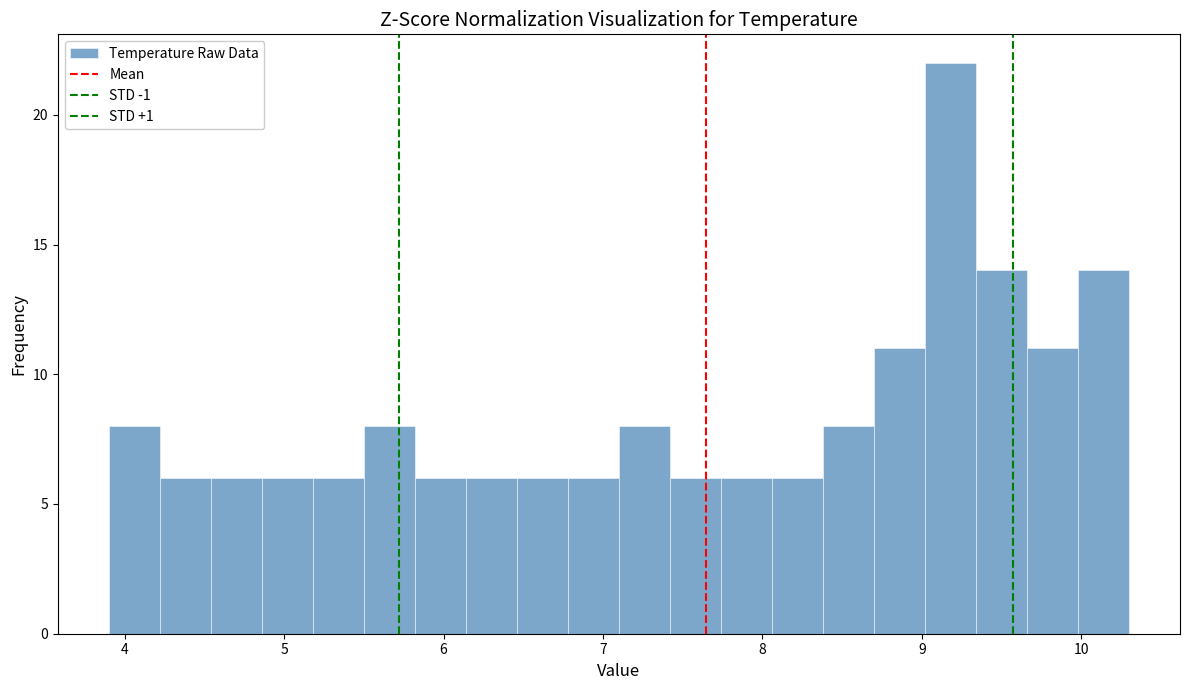

Read against the x-axis, roughly where is the centre of the tallest bar?

9.2